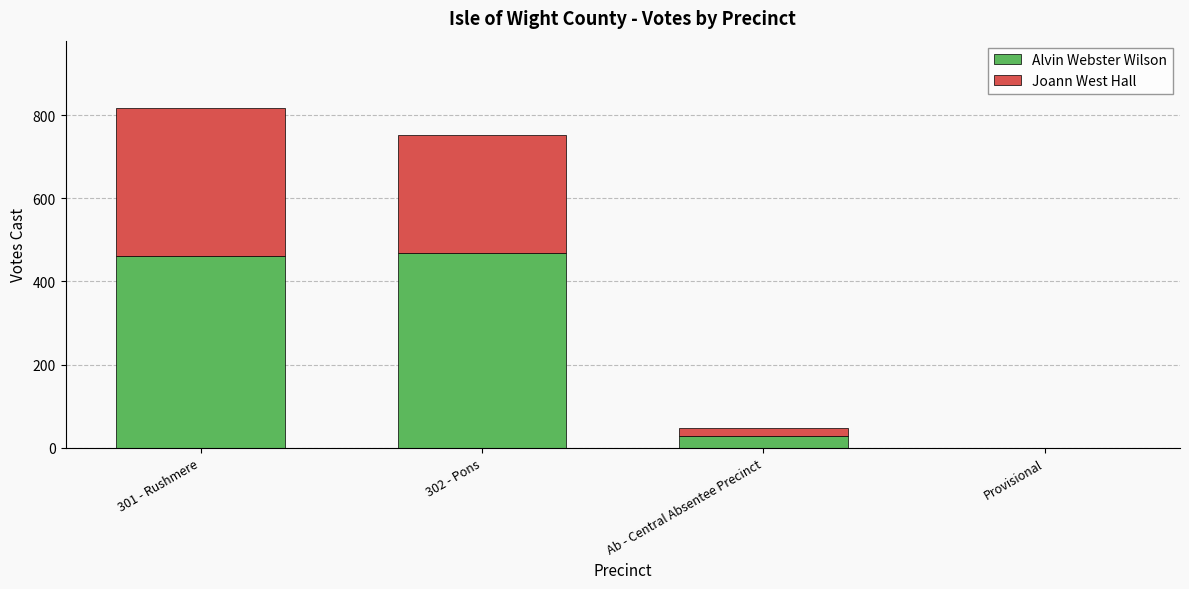

True or false: Alvin Webster Wilson has a value of 469 at 302 - Pons.

True